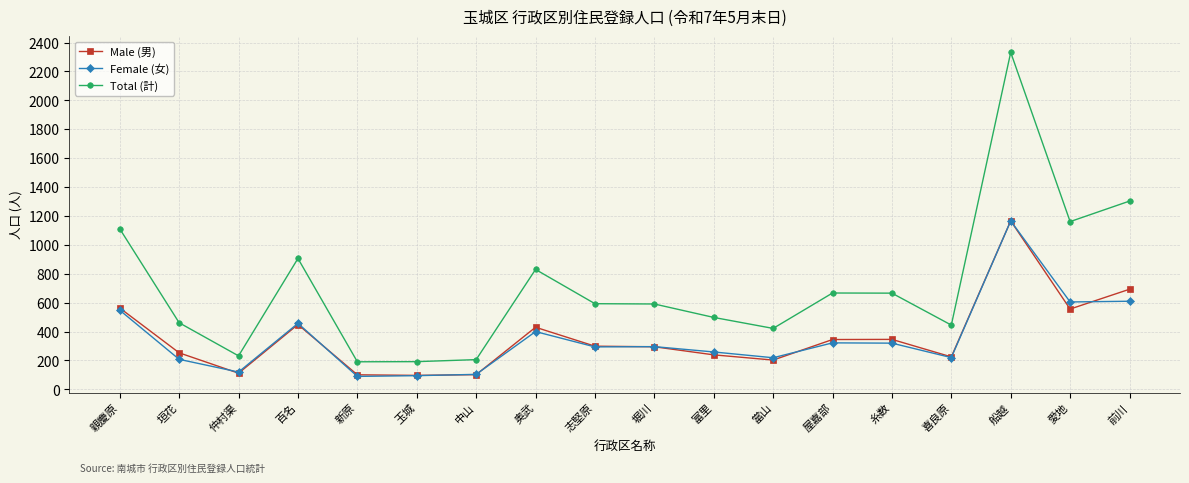

What is the label of the 2nd point from the right?

愛地